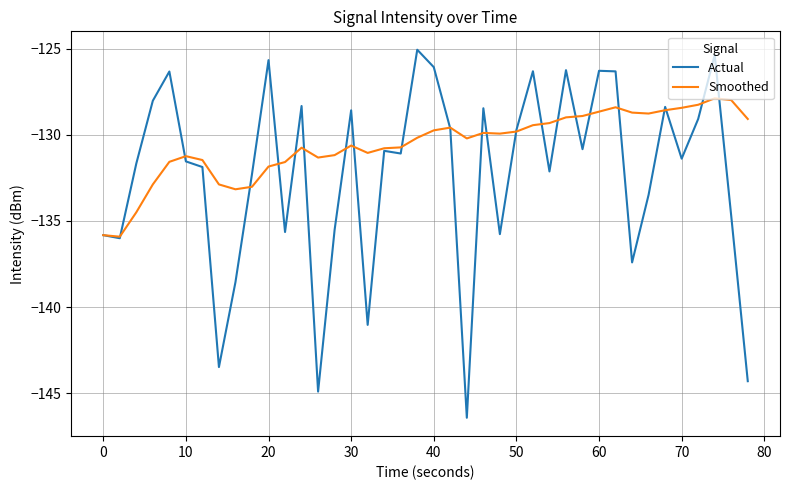

How many lines are shown in the chart?

2